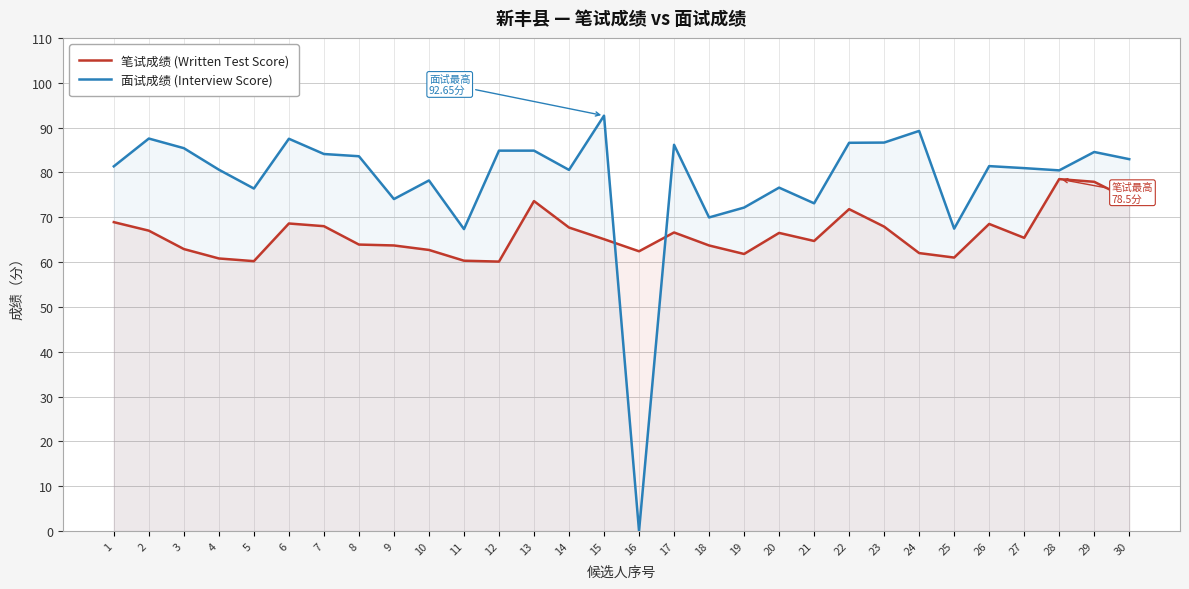

Rank the series at 17 from highest to lowest value.

面试成绩 (Interview Score), 笔试成绩 (Written Test Score)